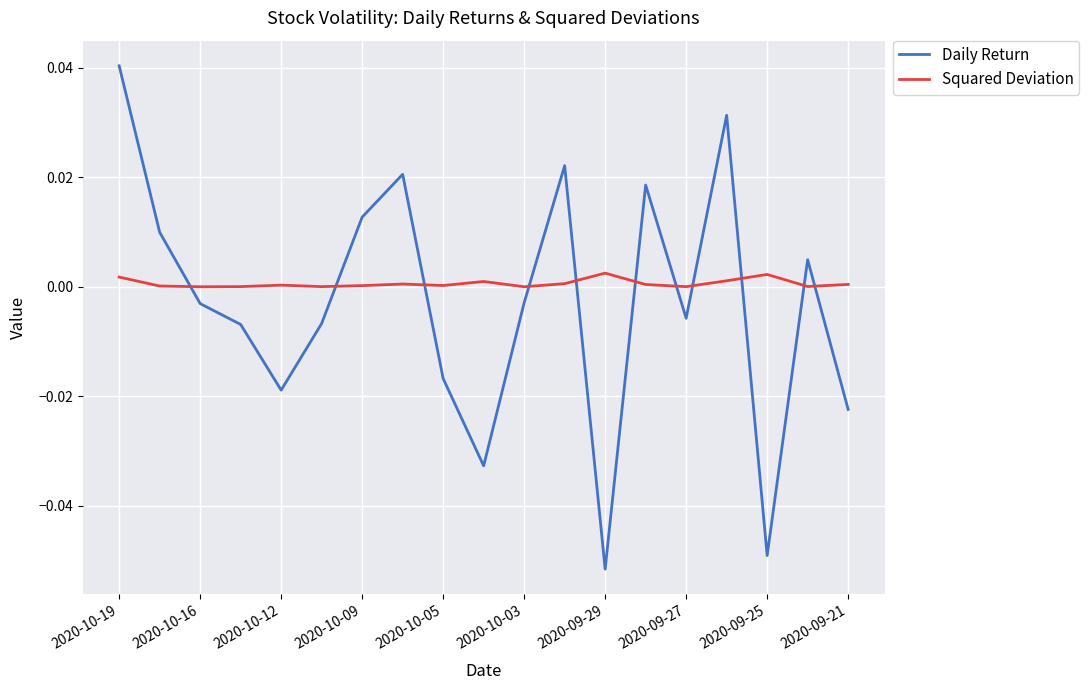

List the series in order of their peak value, highest first.

Daily Return, Squared Deviation